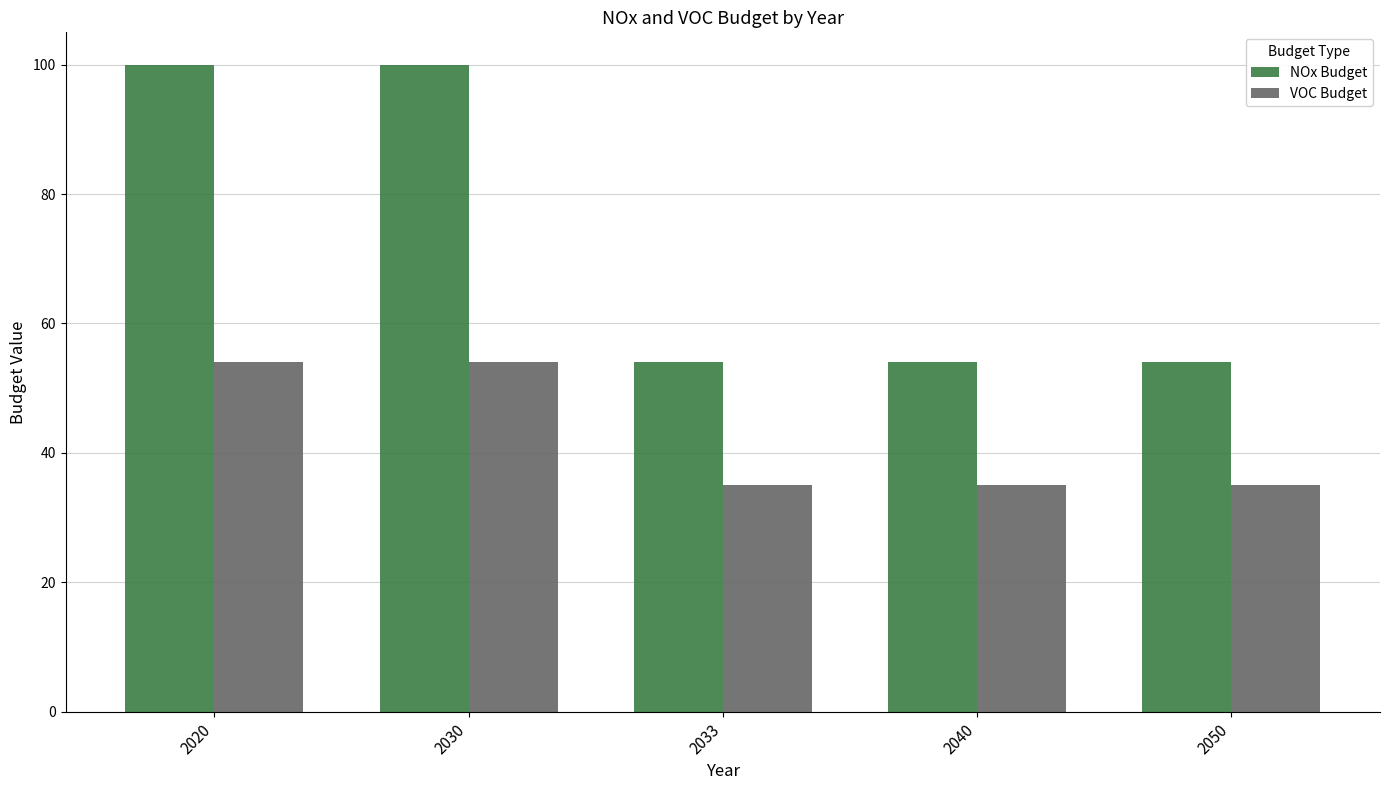

True or false: VOC Budget has a value of 17.5 at 2030.

False